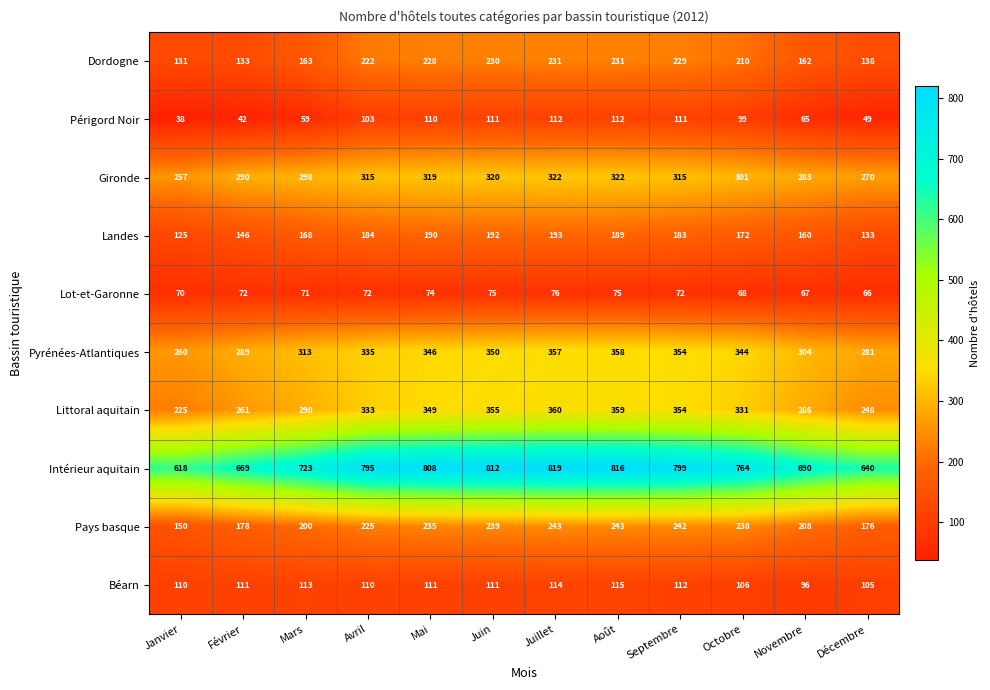

At which category is the sum across all series the highest?

Juillet